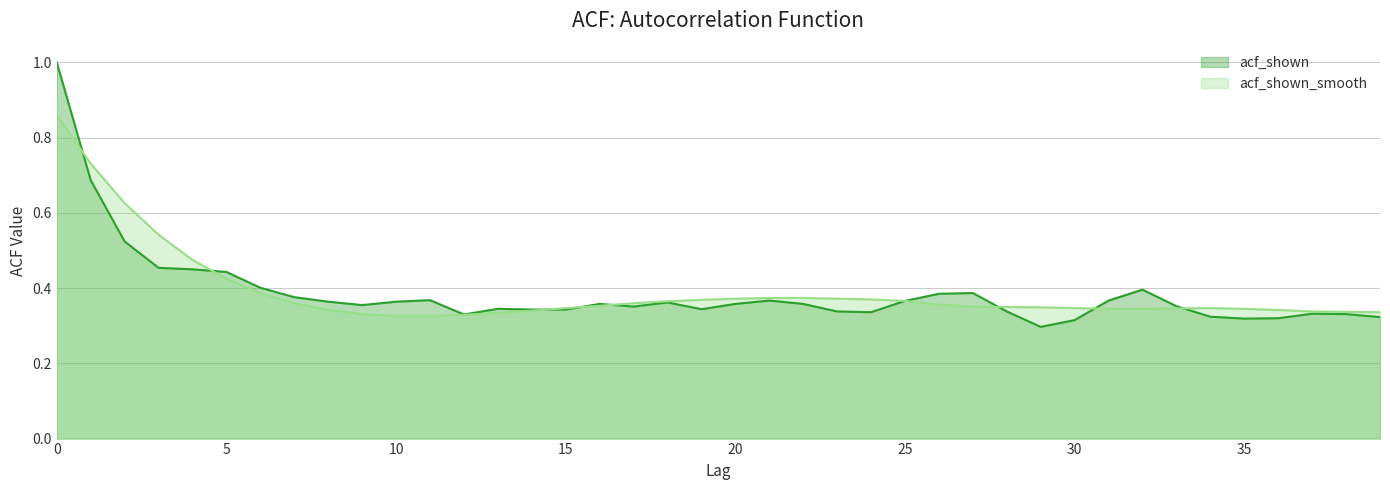

List the series in order of their overall mean, highest first.

acf_shown_smooth, acf_shown